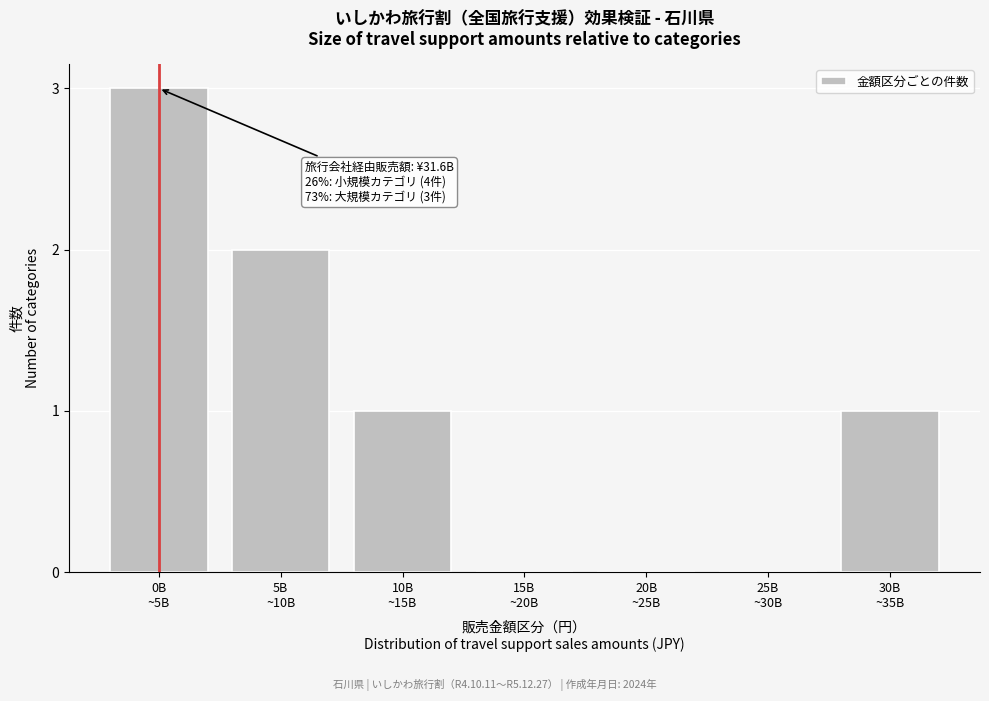

What is the sum of all values?

7